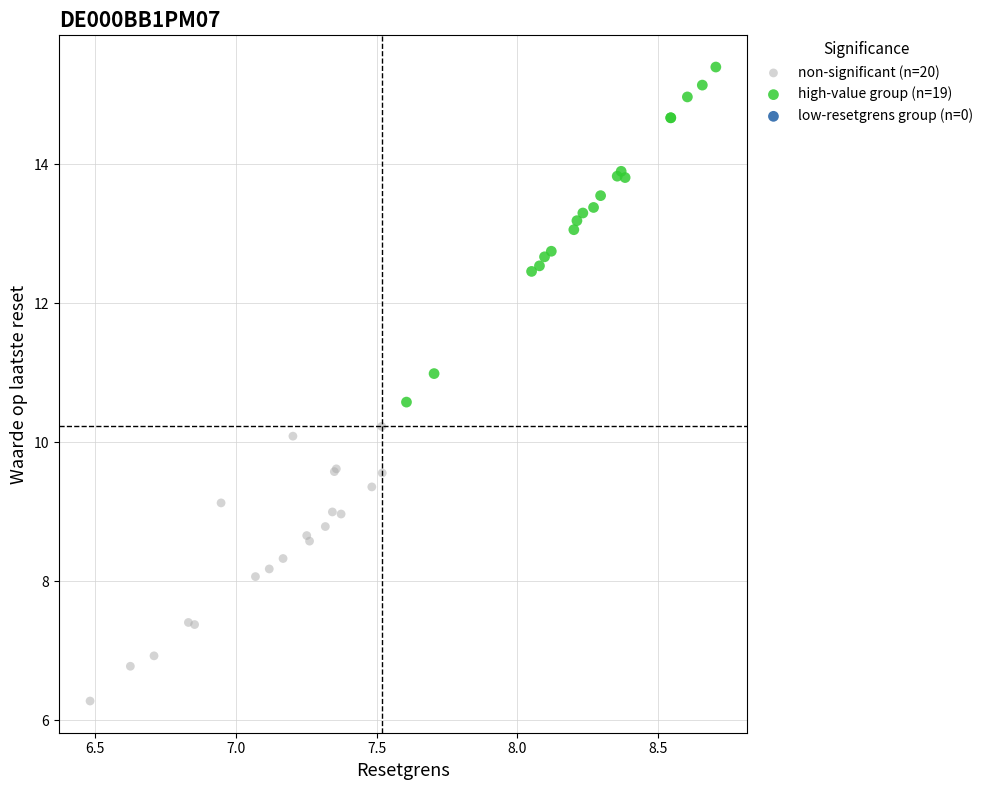

Which series contains the highest Y value?

high-value group (n=19)